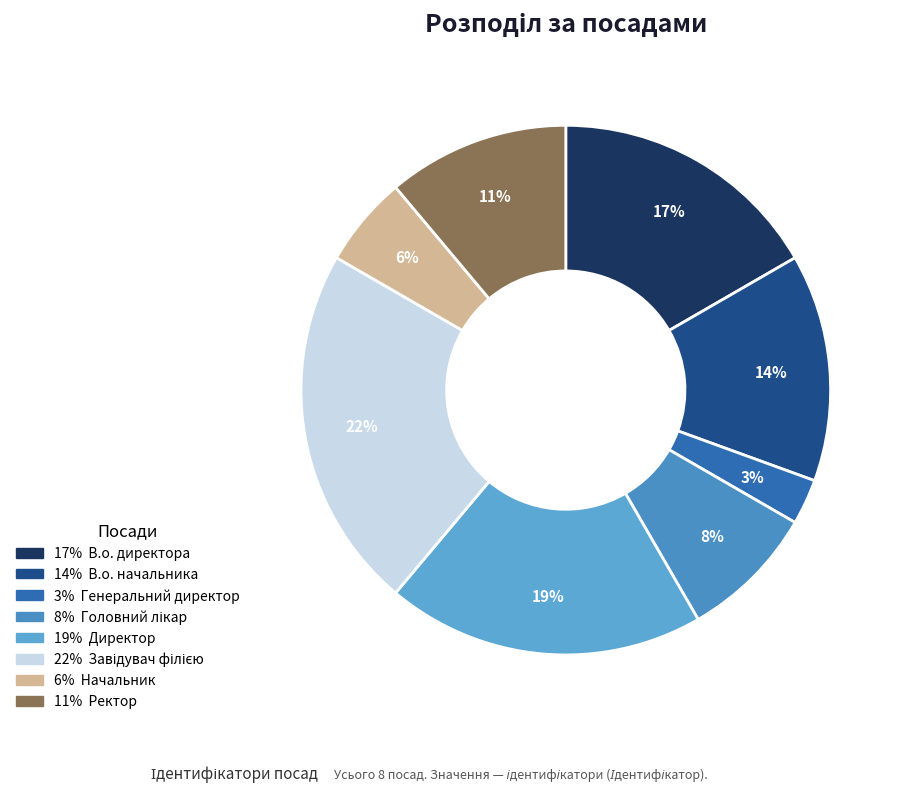

How many segments does this pie chart have?

8